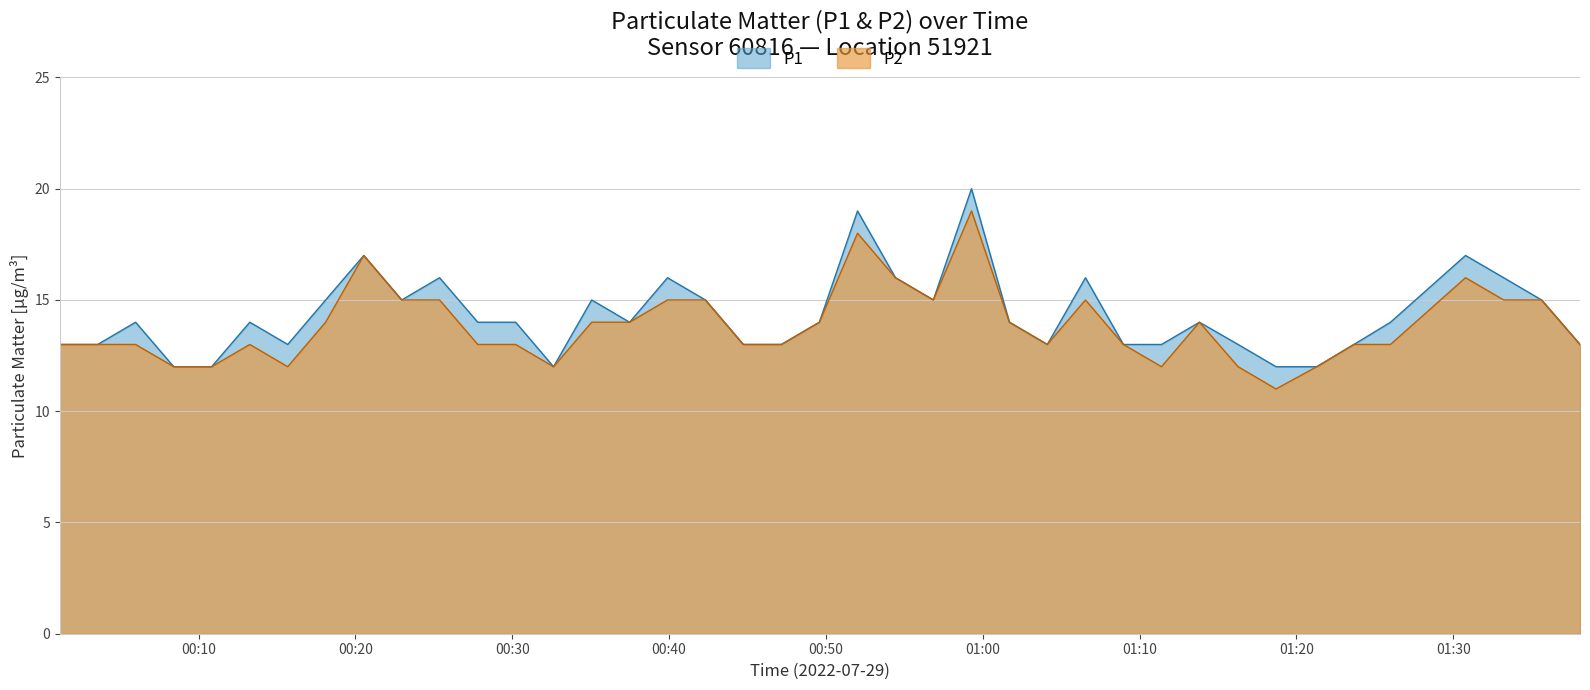

At which category does P1 reach its first local valley?

00:15